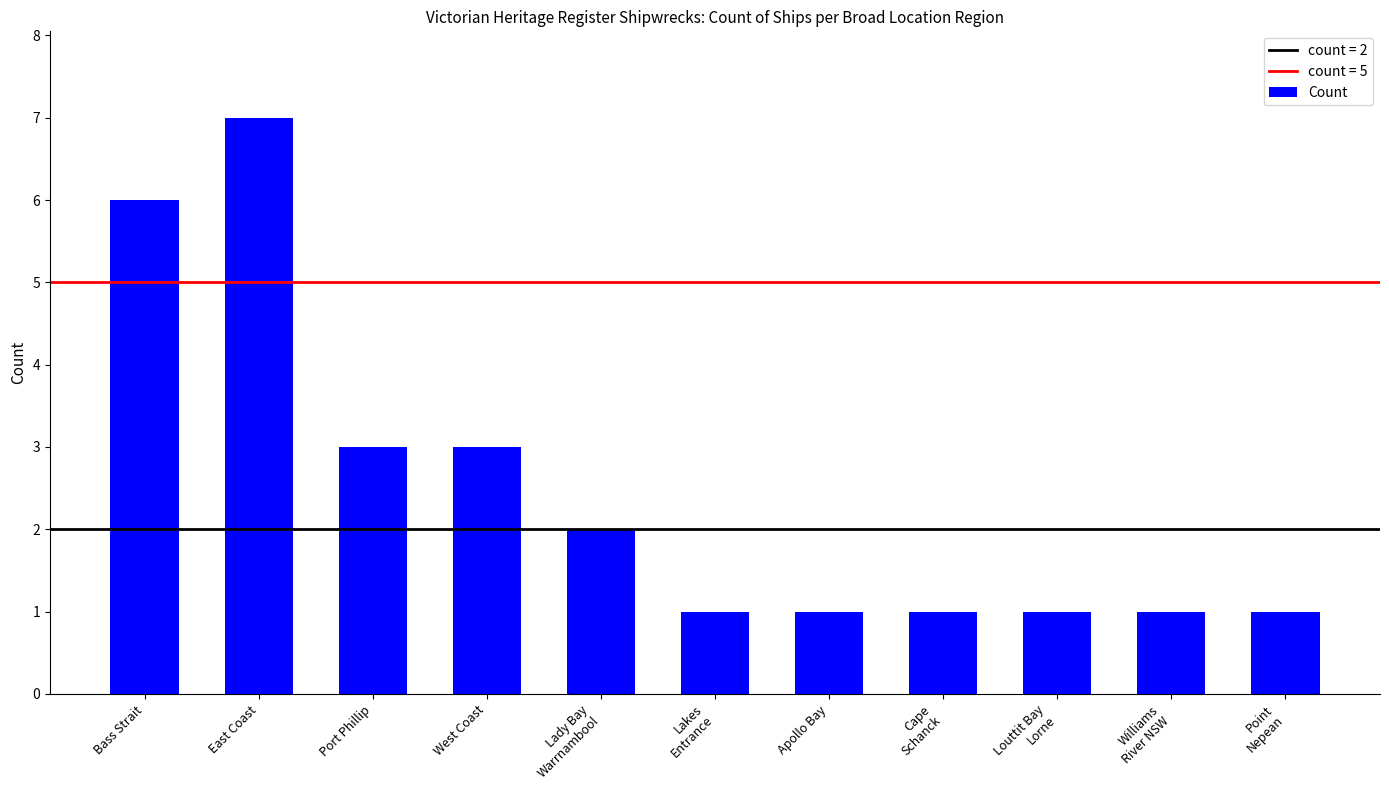

What is the label of the 1st bar from the right?

Point
Nepean